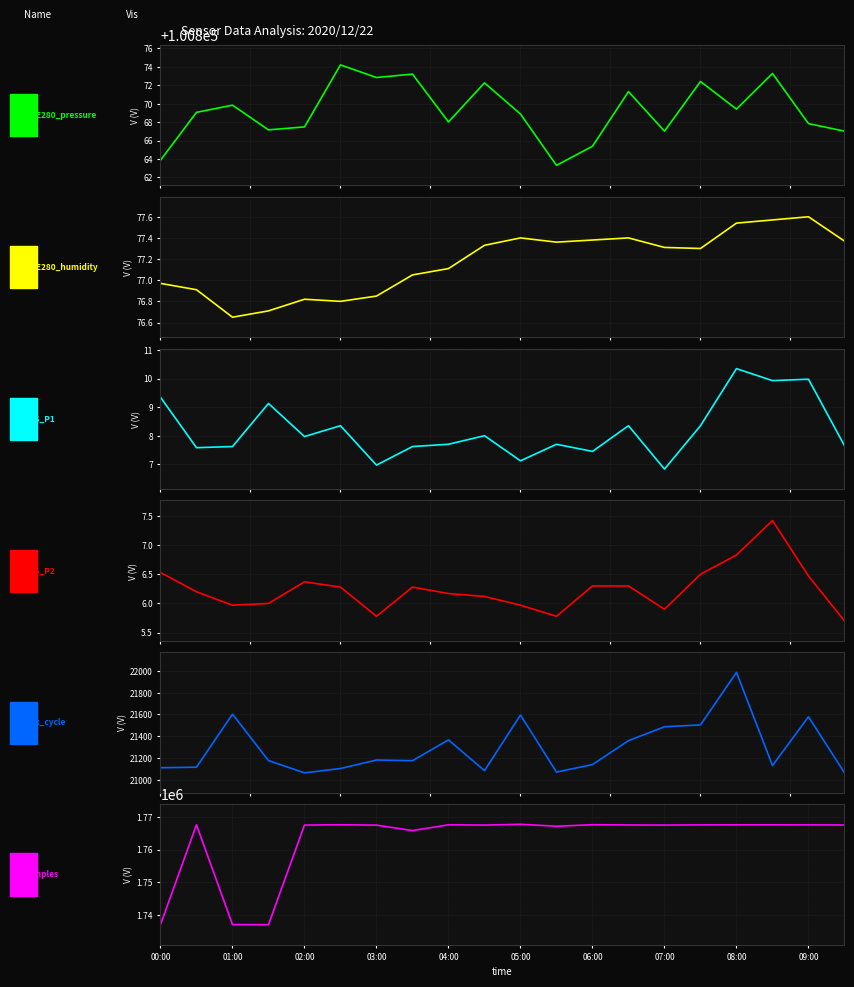

How many series are shown in this chart?

6